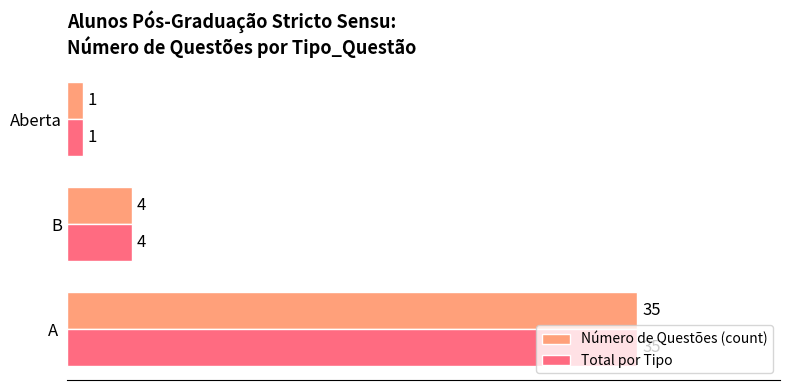

List the labels in order of Número de Questões (count) value, smallest first.

Aberta, B, A 